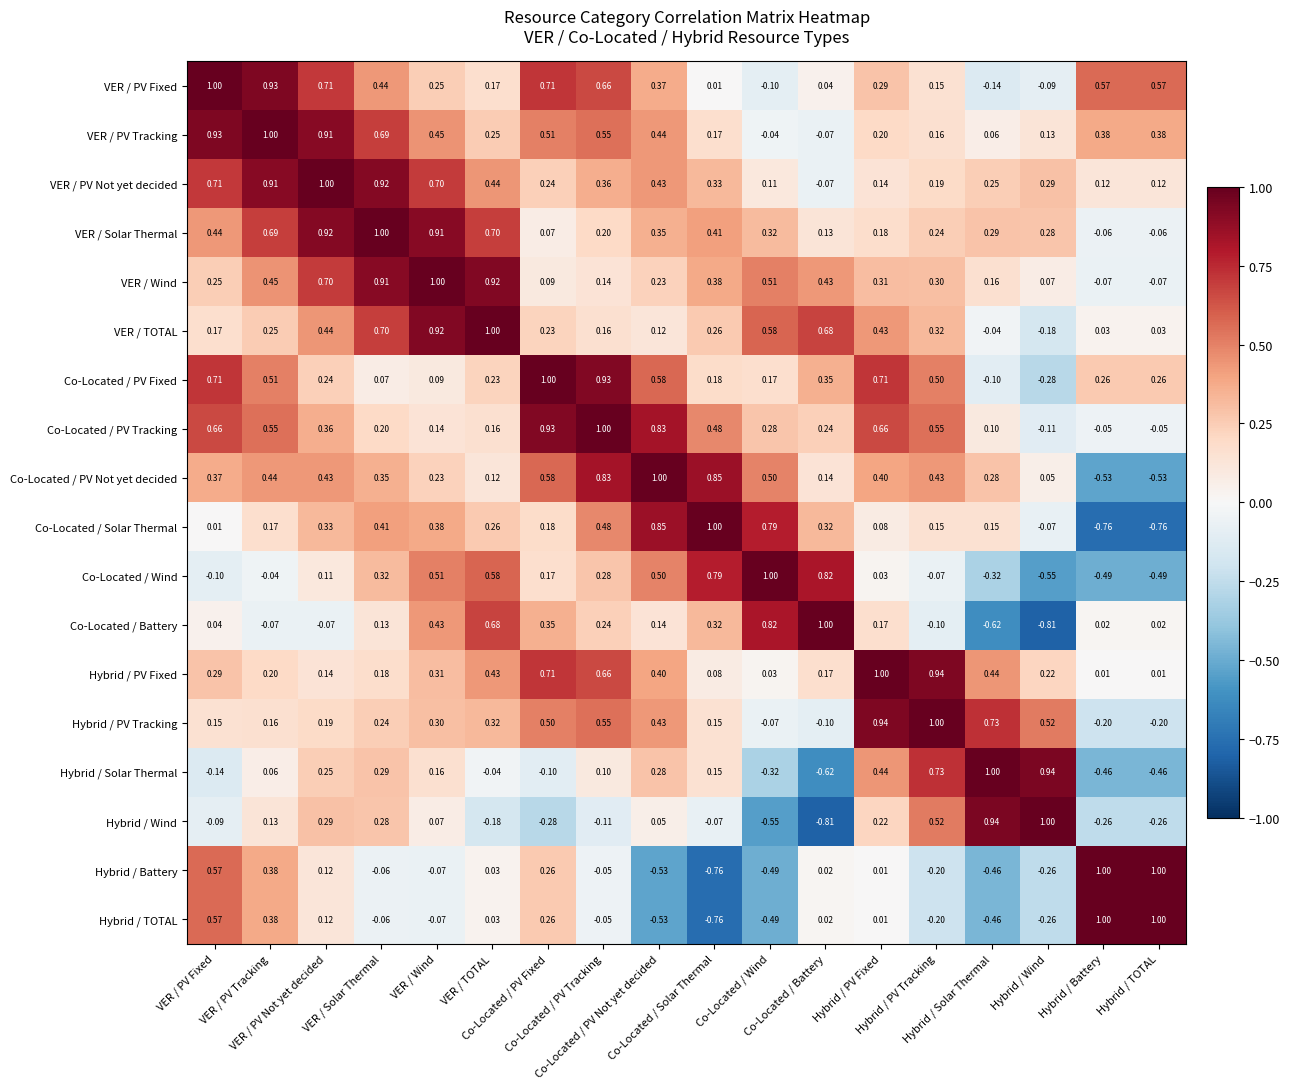

How many distinct data groups are displayed?

18